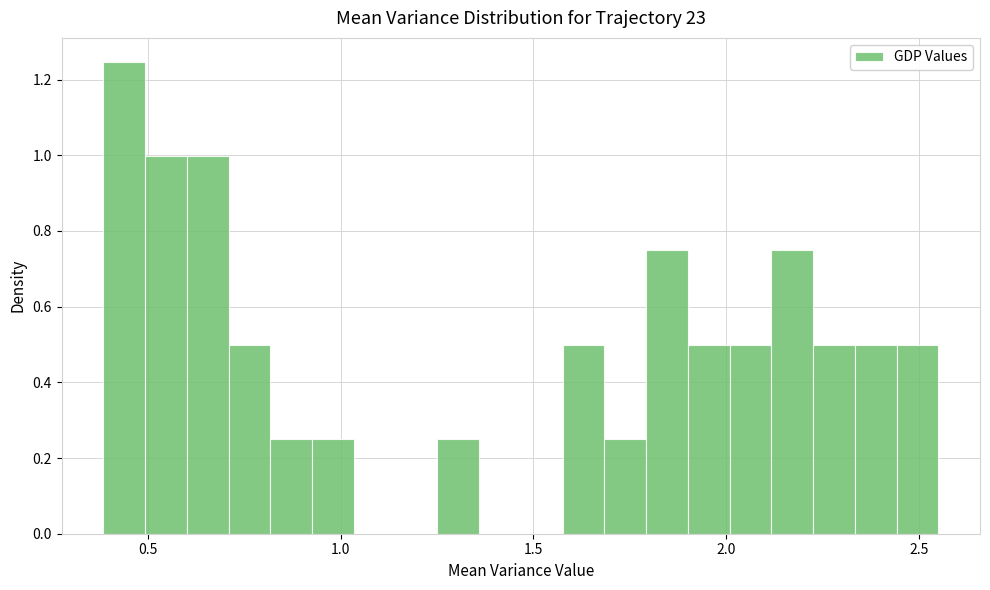

Read against the x-axis, roughly where is the centre of the tallest bar?

0.45